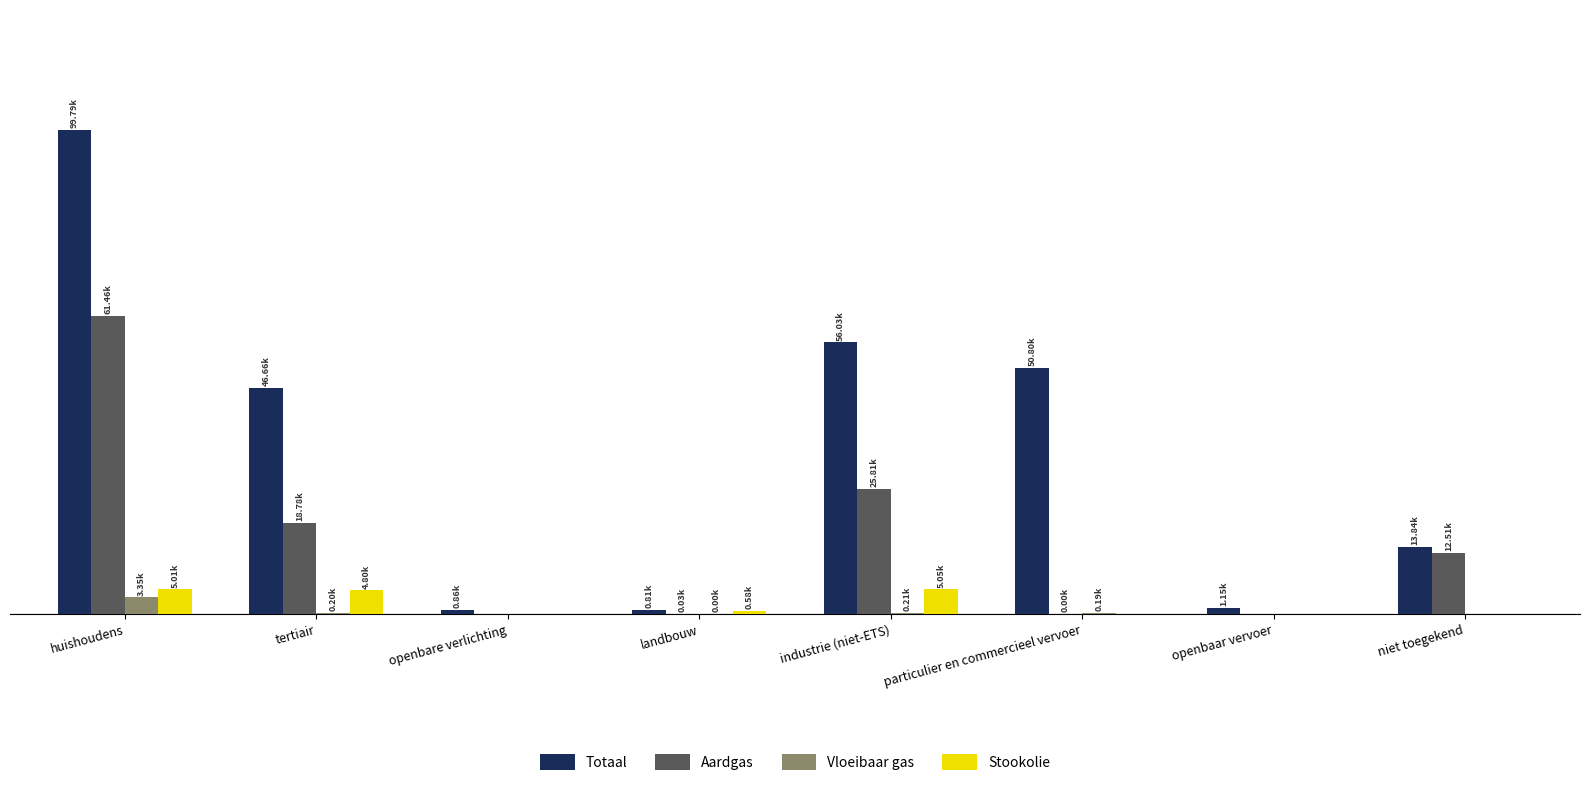

Are the bars horizontal?

No